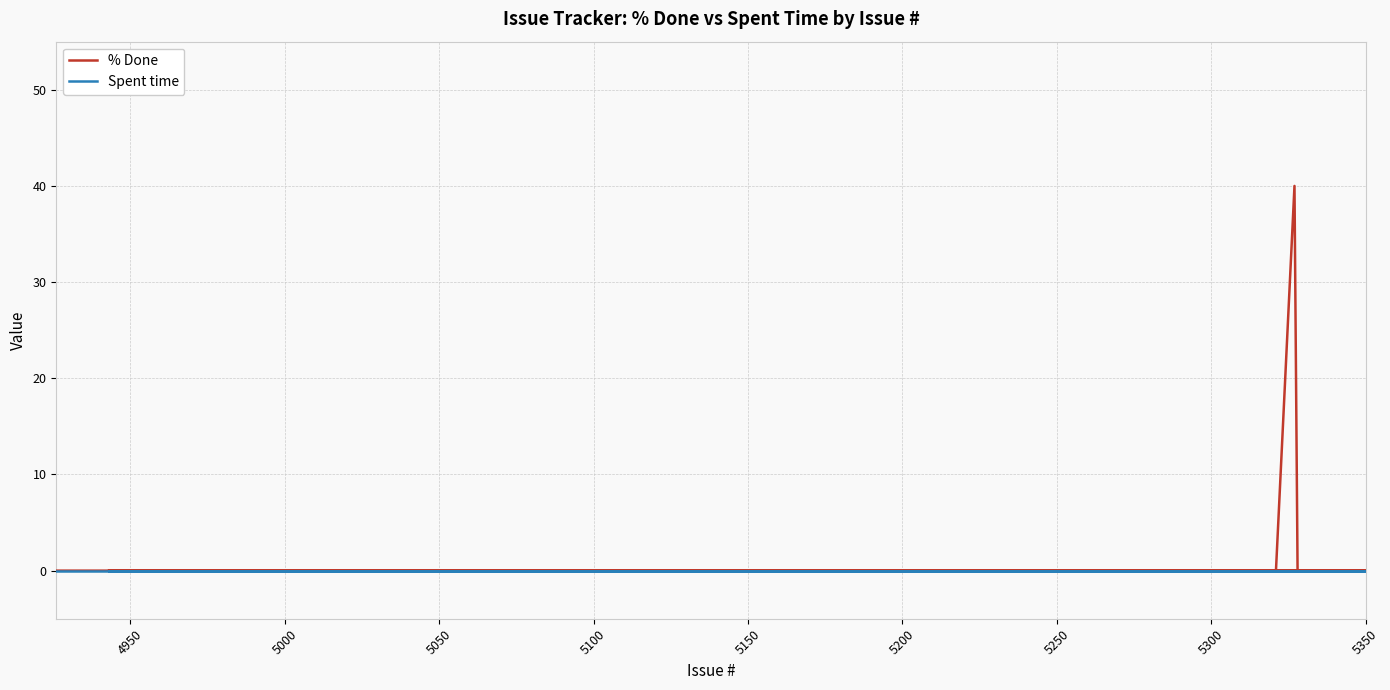

Reading left to right, transcribe all the data shown in this chart.

% Done: 0	0	0	0	0	0	0	0	0	0	0	0	0	0	40	0	0	0	0	0	0	0	0	0	0	0	0	0	0	0	0	0	0	0	0	0	0	0	0	0
Spent time: 0	0	0	0	0	0	0	0	0	0	0	0	0	0	0	0	0	0	0	0	0	0	0	0	0	0	0	0	0	0	0	0	0	0	0	0	0	0	0	0